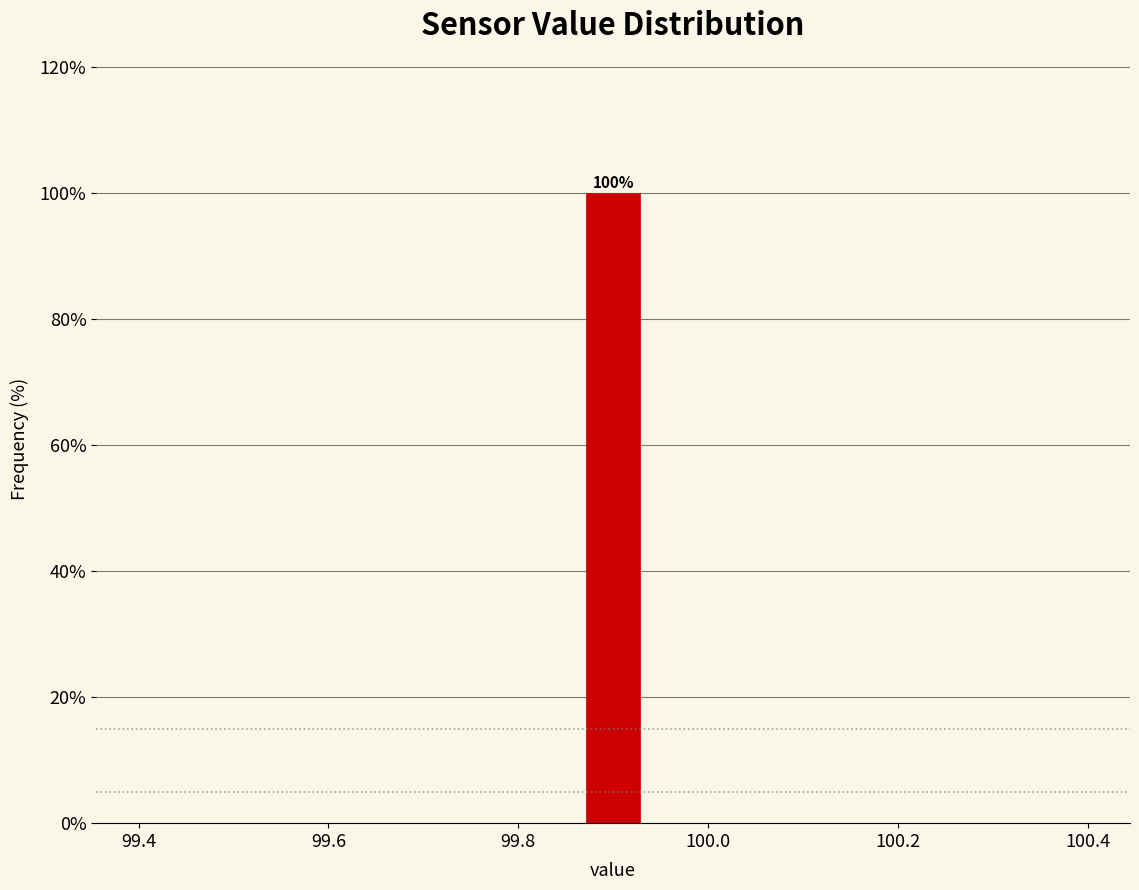

Around what value on the x-axis is the tallest bar? Give the approximate position of its centre, as read against the axis.

99.90